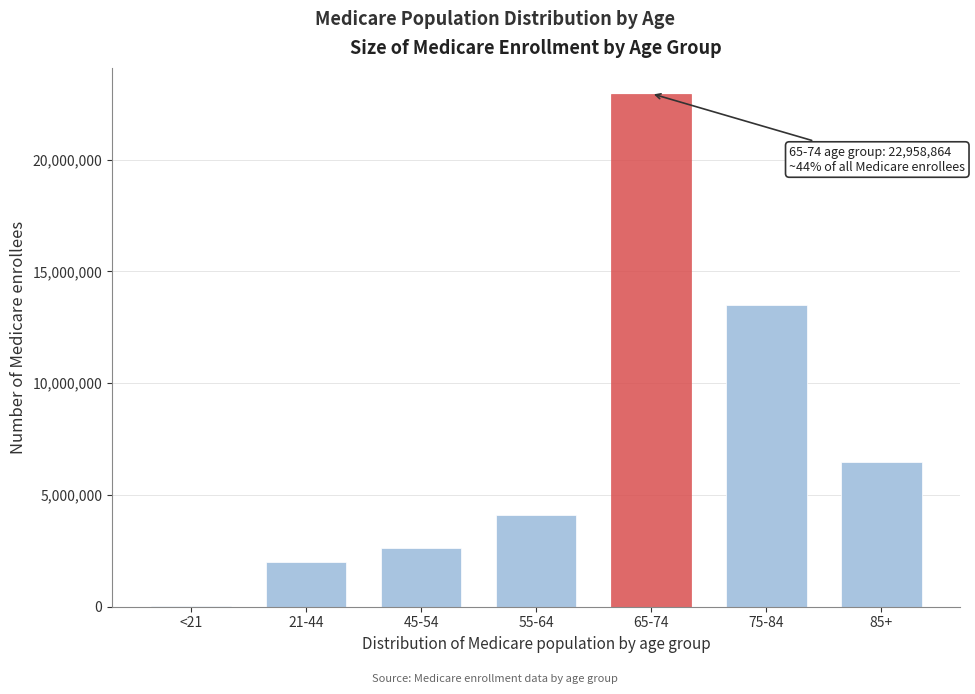

Reading right to left, what are all the values shown in this chart?

85+=6468137	75-84=13486296	65-74=22958864	55-64=4118812	45-54=2625791	21-44=1988243	<21=20988